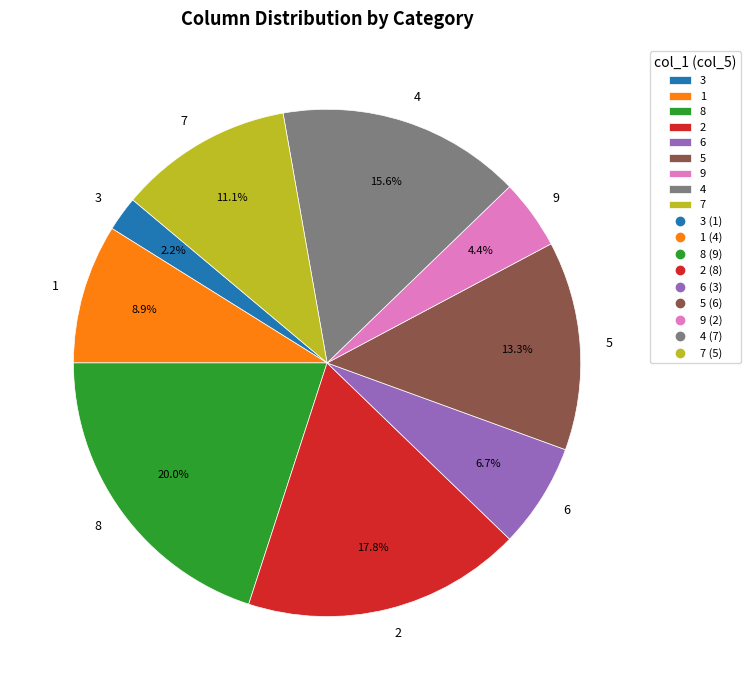

Rank the categories by value from highest to lowest.

8, 2, 4, 5, 7, 1, 6, 9, 3